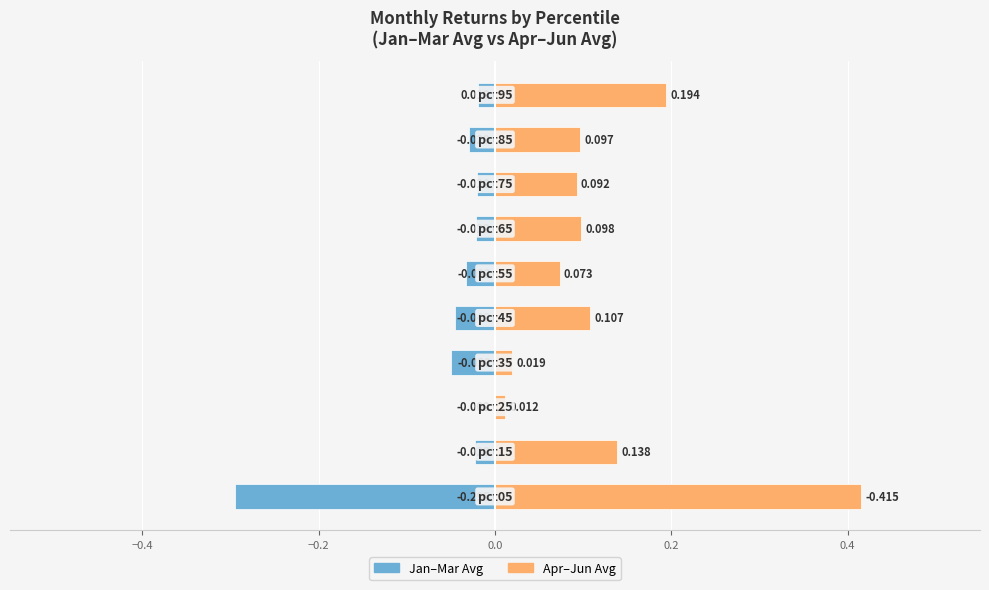

Which series changed the most between 0.2 and 0.4?

Apr-Jun Avg